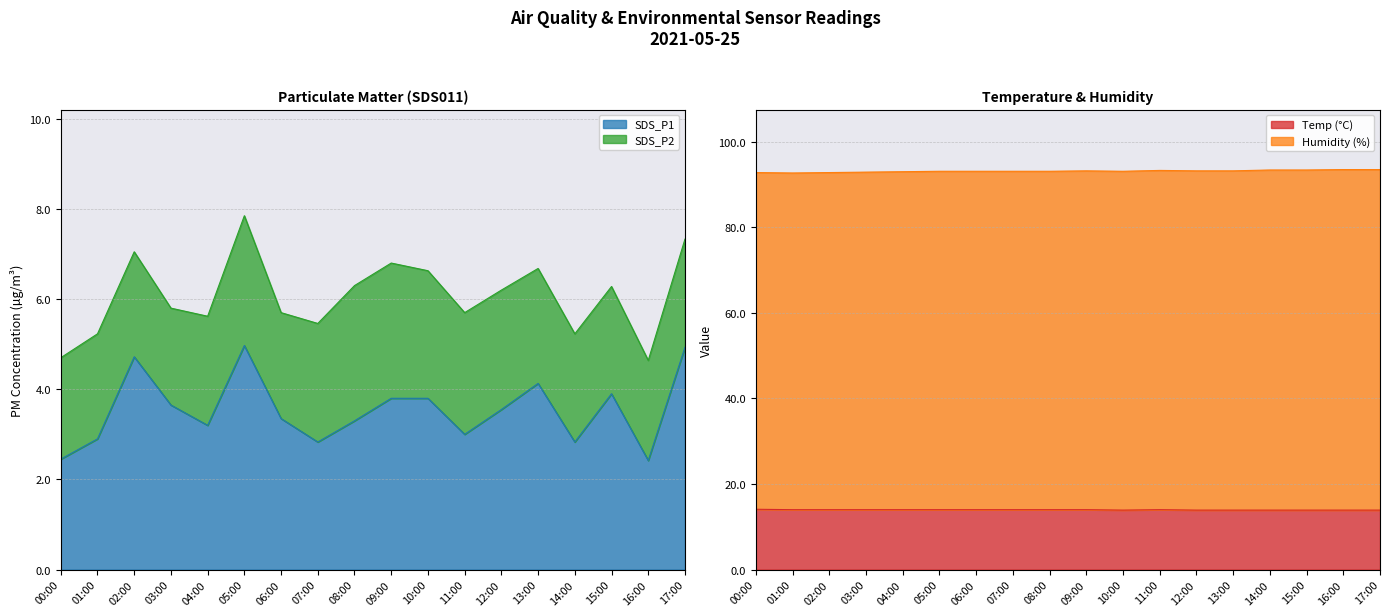

True or false: Humidity has a value of 93.5 at 16:00.

True